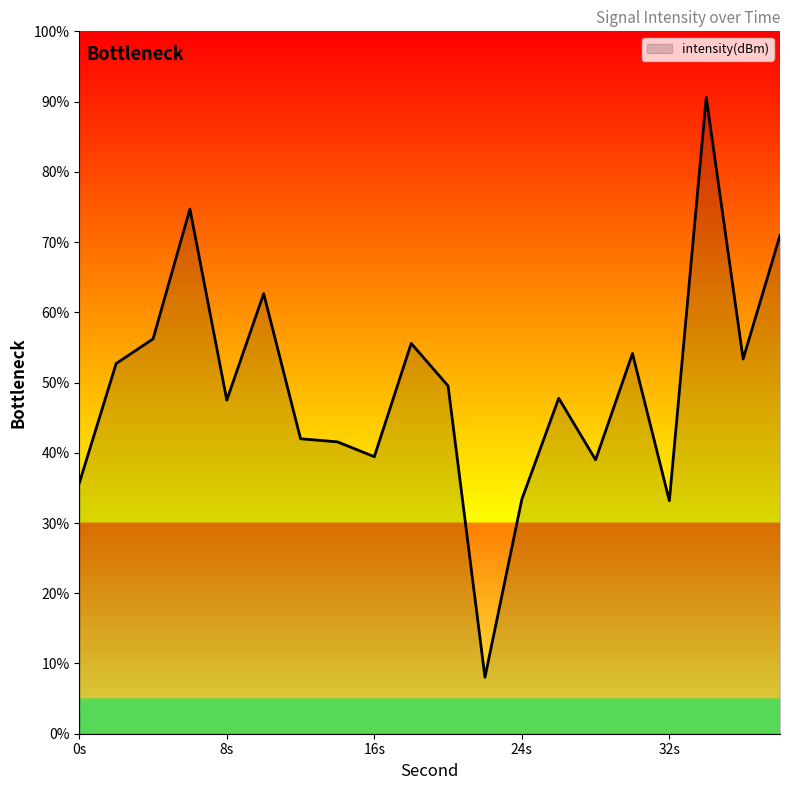

What is the difference between the maximum and minimum values?

82.6